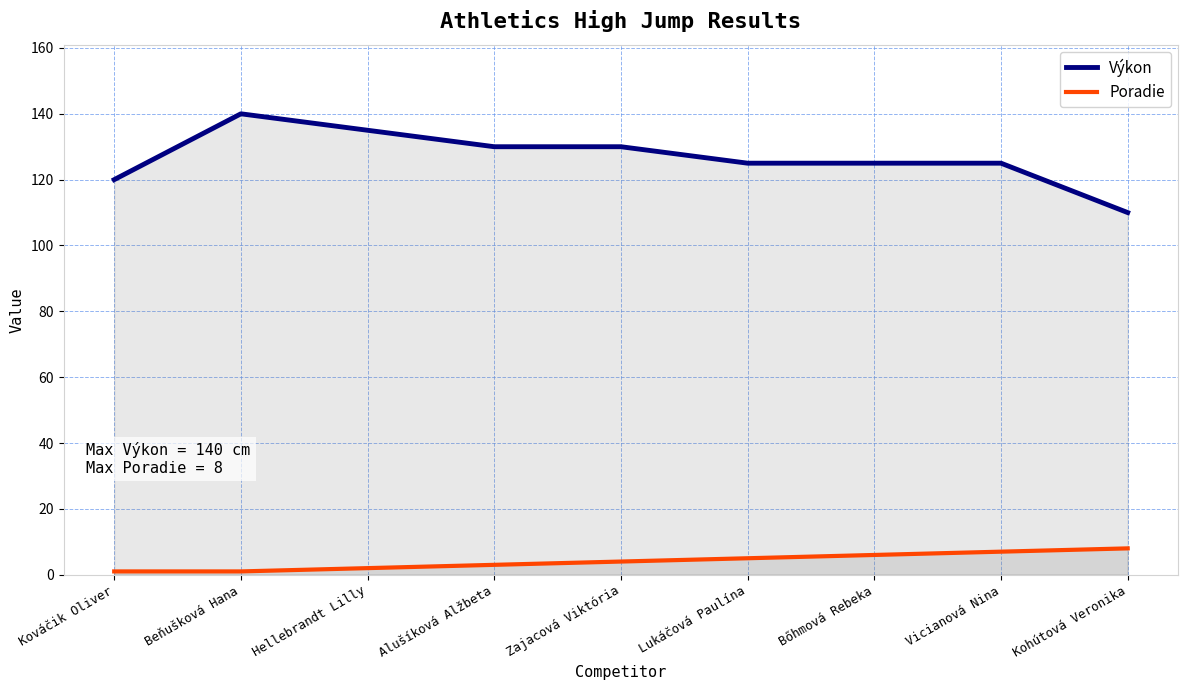

What is the difference between the maximum and minimum values in the Poradie series?

7